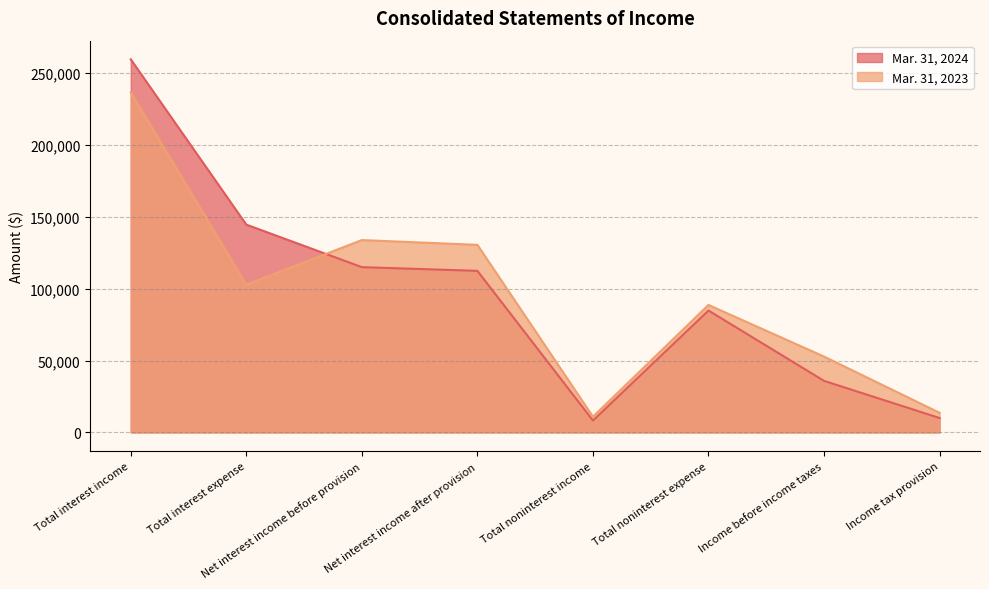

Between Total interest expense and Total noninterest expense, which series saw the biggest shift?

Mar. 31, 2024